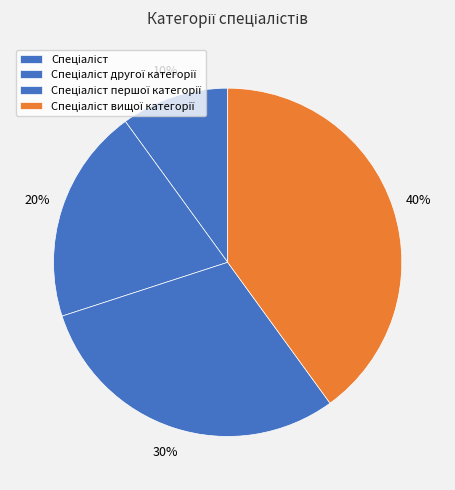

To the nearest percent, what is the average slice percentage?

25%